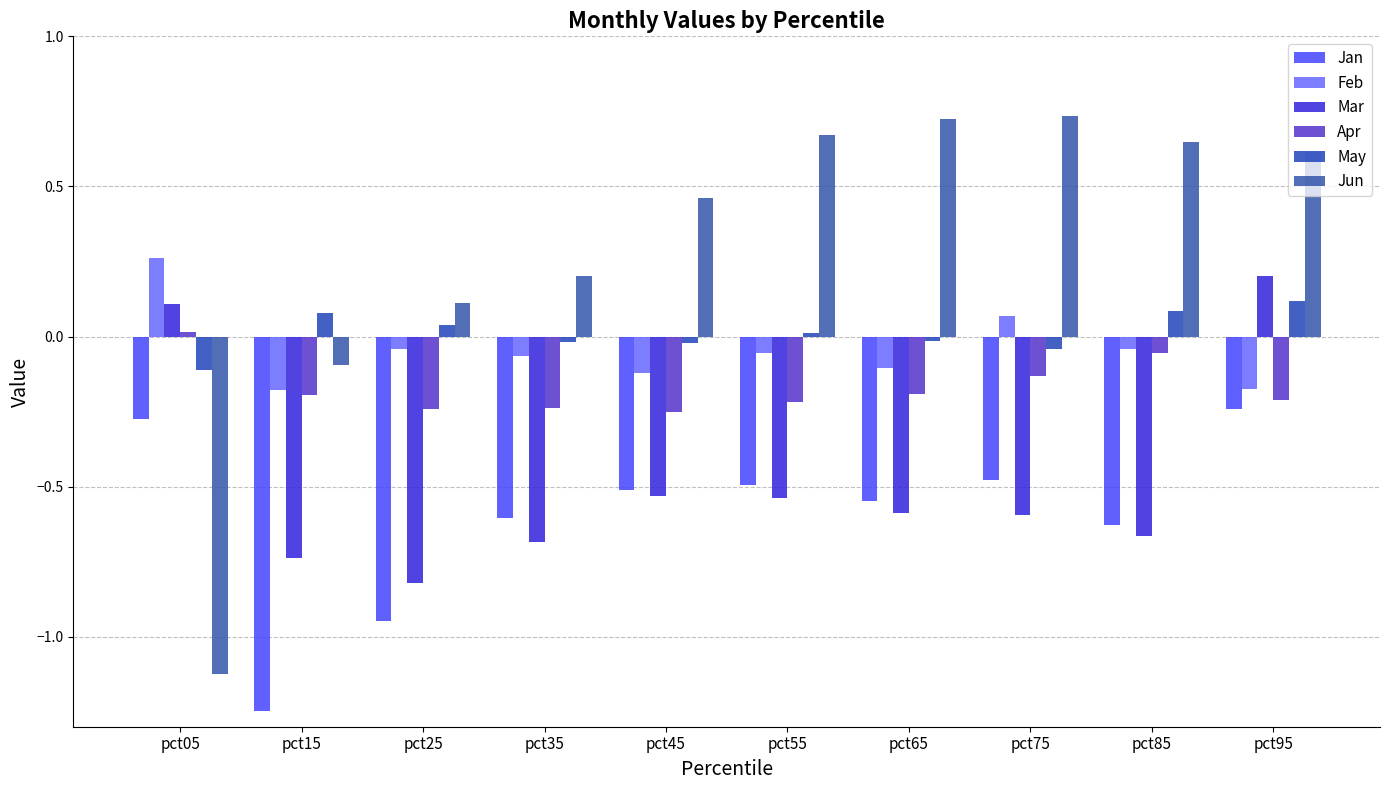

Does the chart contain any negative values?

Yes